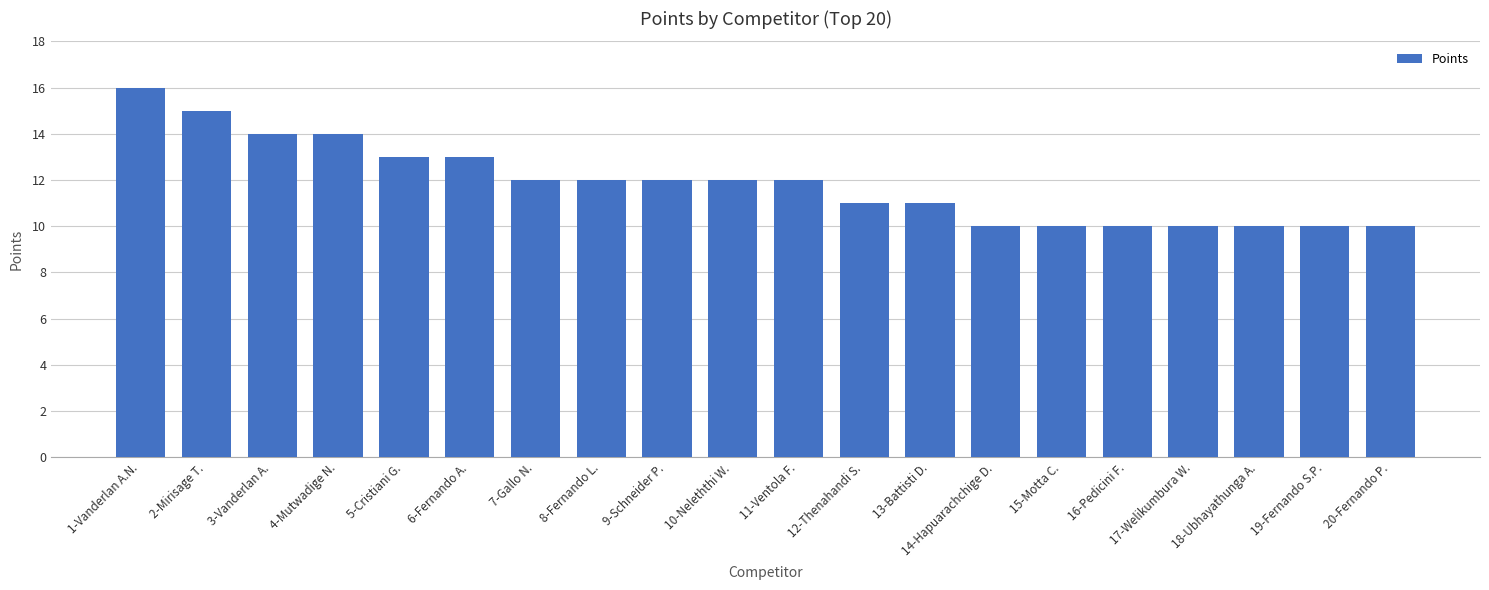

What is the average value?

12